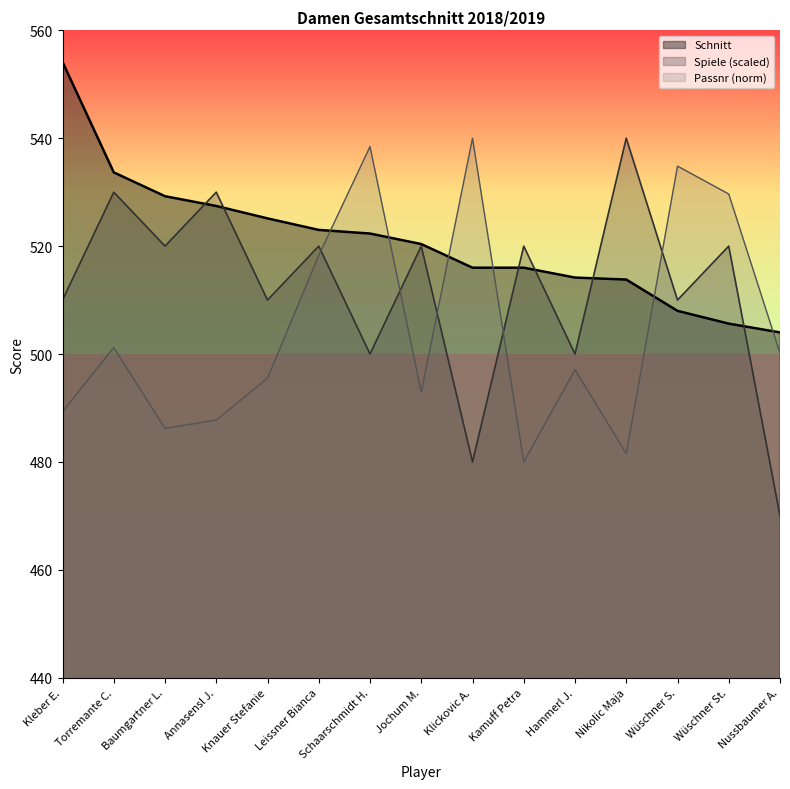

What is the sum of all Schnitt values?

7812.9